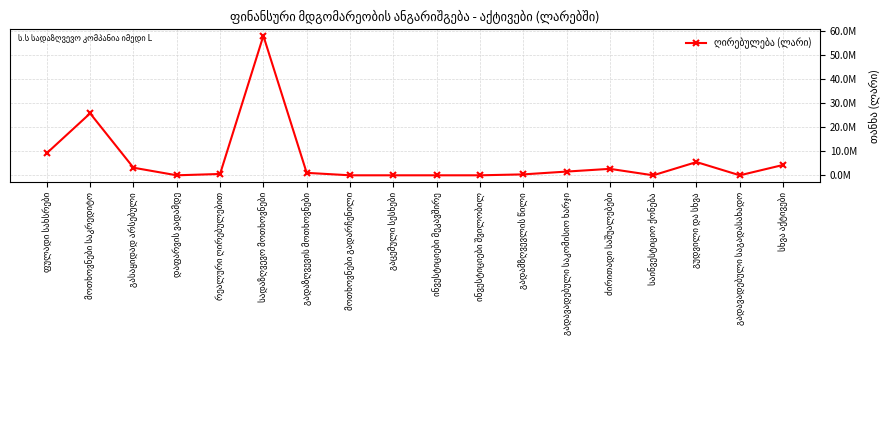

Is this an area chart (filled region under the line)?

No